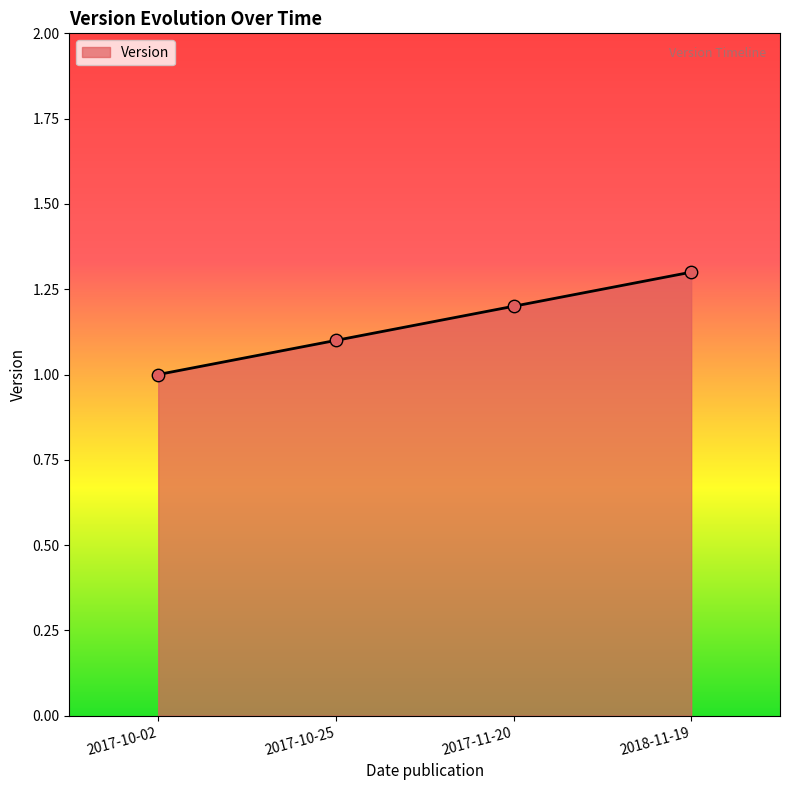

What is the change in value from 2017-10-25 to 2017-11-20?

+0.1